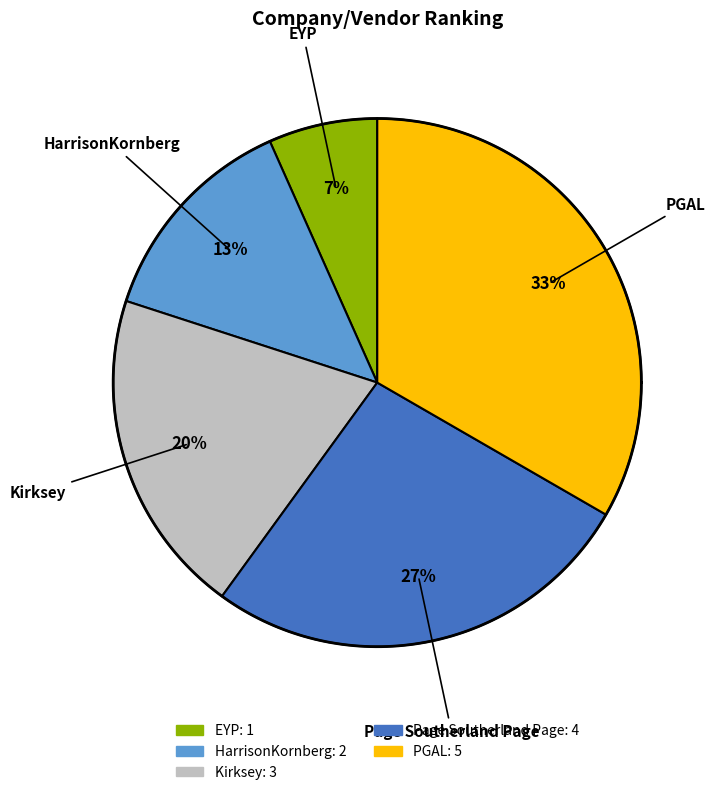

Which slice is the smallest?

EYP